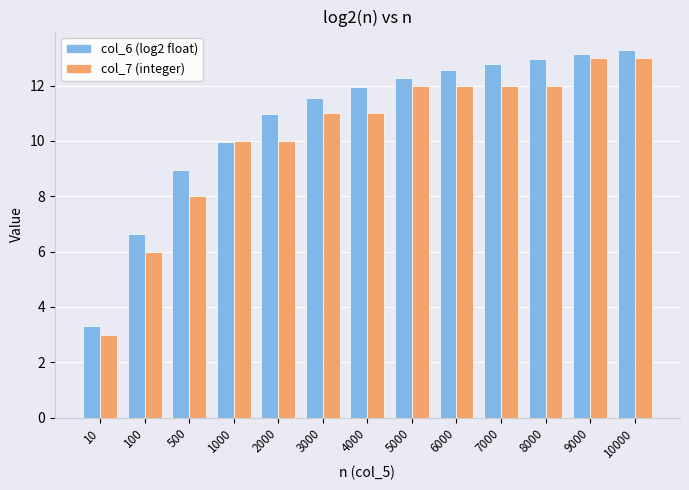

The value of col_7 (integer) at 4000 is 11.0. True or false?

True